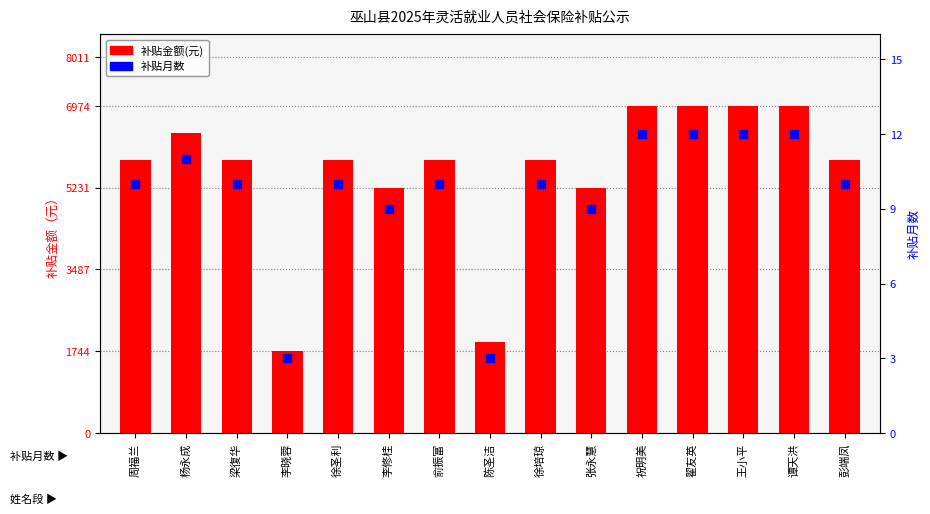

At which category is the sum across all series the highest?

祝明美